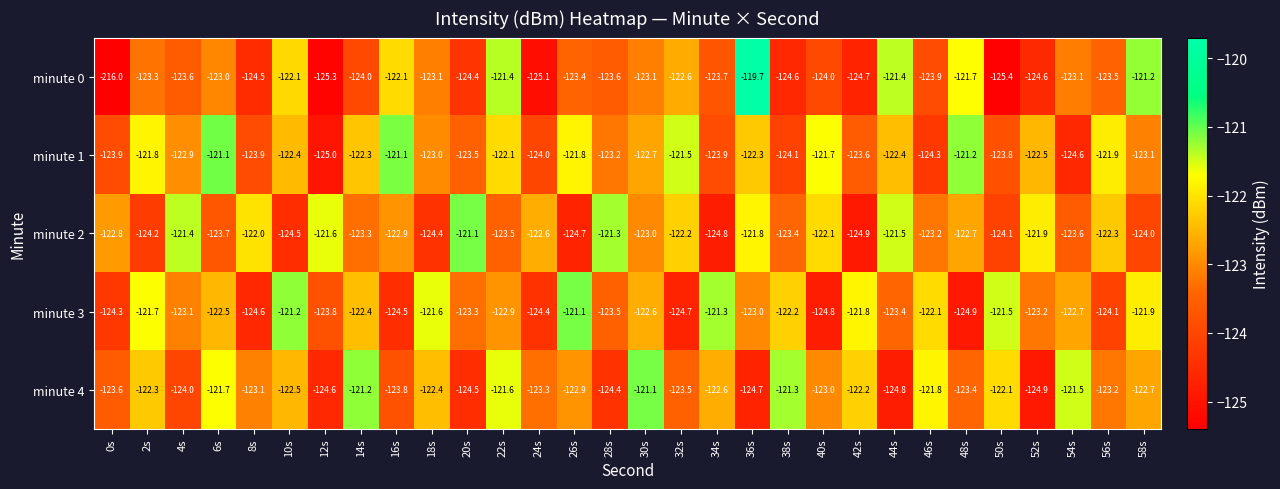

How many data points does each series have?

30